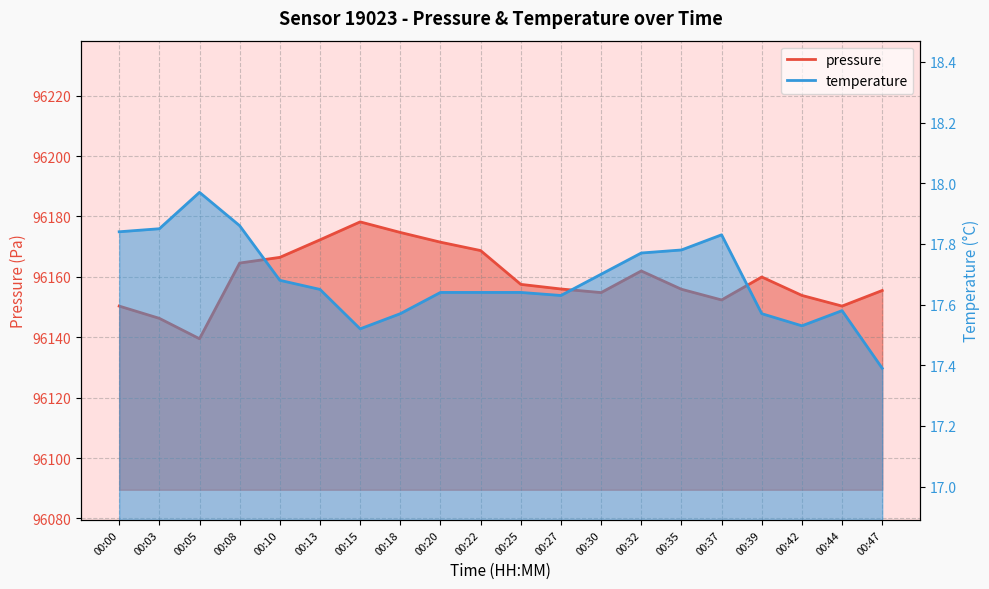

In pressure, how many points are higher than both neighbors (excluding endpoints)?

3